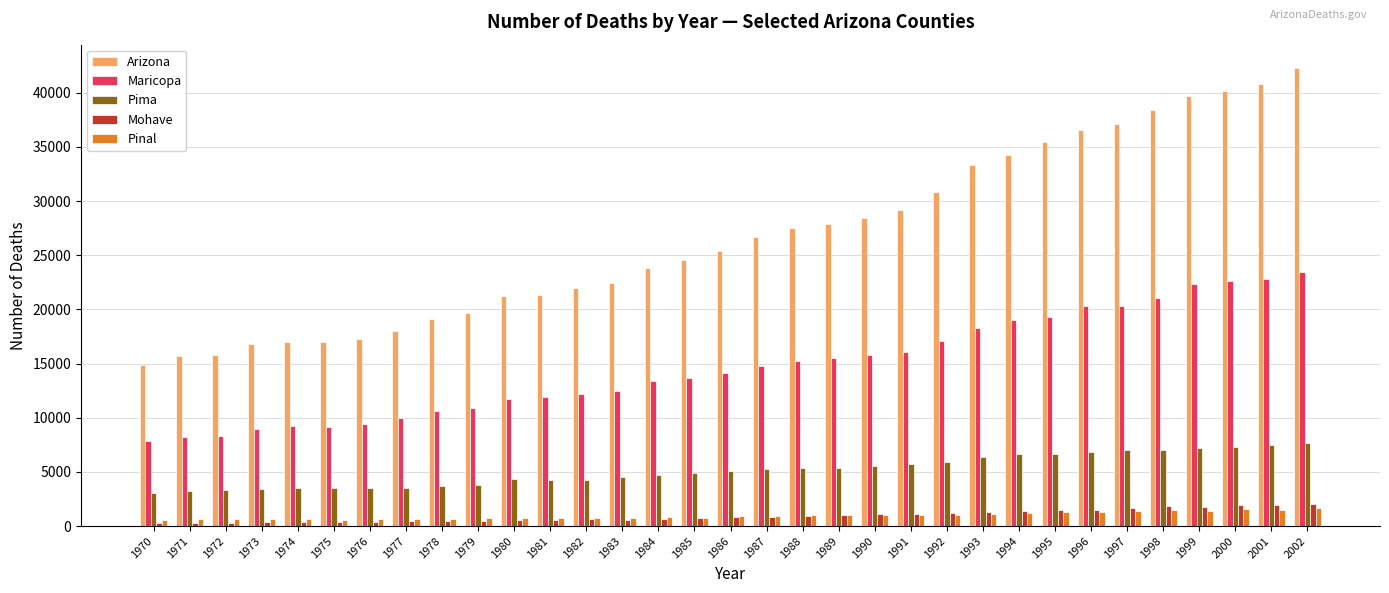

Is the value of Mohave at 2000 greater than the value of Pinal at 2001?

Yes